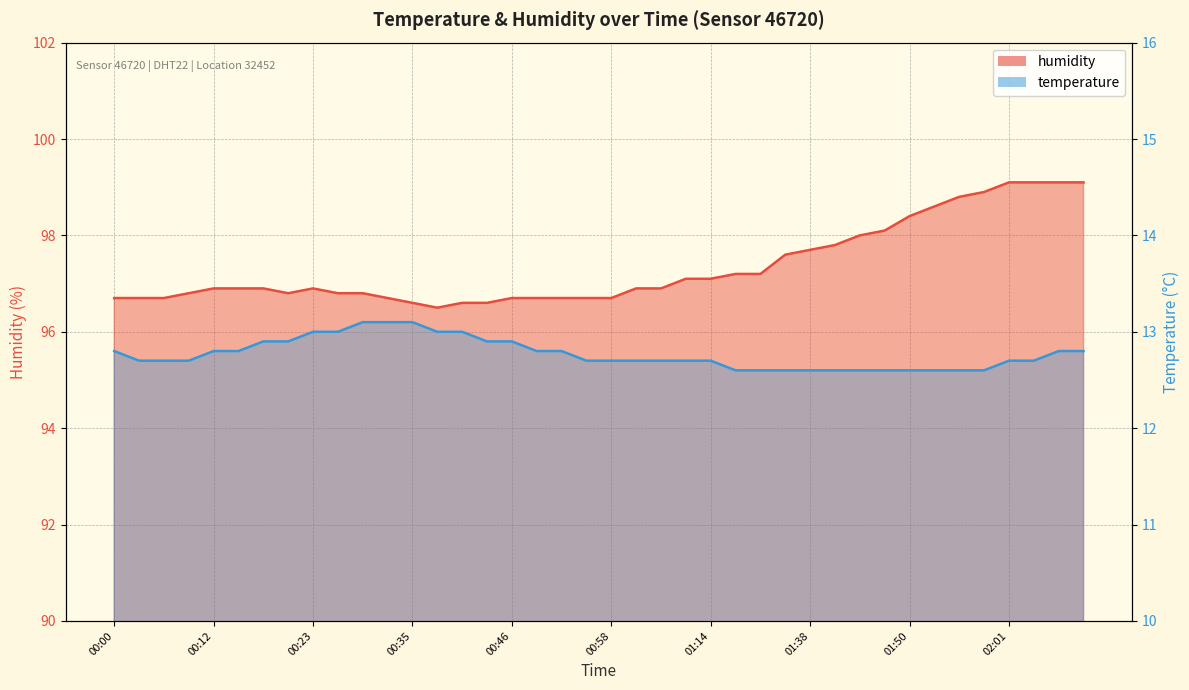

How many temperature values are between 12 and 13?

37